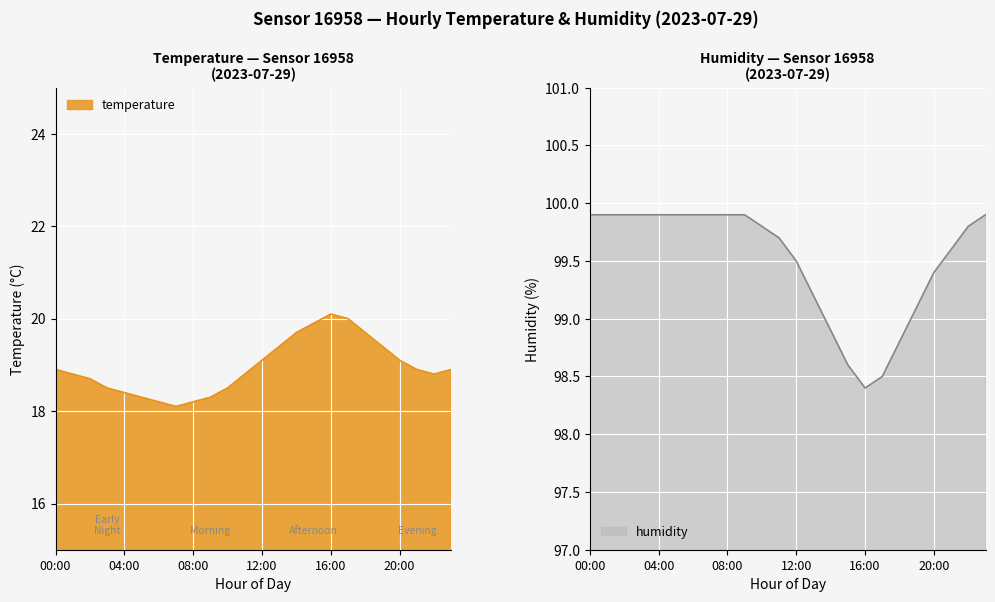

Reading right to left, extract all data points from this chart.

temperature: 23:00=18.9	22:00=18.8	21:00=18.9	20:00=19.1	19:00=19.4	18:00=19.7	17:00=20.0	16:00=20.1	15:00=19.9	14:00=19.7	13:00=19.4	12:00=19.1	11:00=18.8	10:00=18.5	09:00=18.3	08:00=18.2	07:00=18.1	06:00=18.2	05:00=18.3	04:00=18.4	03:00=18.5	02:00=18.7	01:00=18.8	00:00=18.9
humidity: 23:00=99.9	22:00=99.8	21:00=99.6	20:00=99.4	19:00=99.1	18:00=98.8	17:00=98.5	16:00=98.4	15:00=98.6	14:00=98.9	13:00=99.2	12:00=99.5	11:00=99.7	10:00=99.8	09:00=99.9	08:00=99.9	07:00=99.9	06:00=99.9	05:00=99.9	04:00=99.9	03:00=99.9	02:00=99.9	01:00=99.9	00:00=99.9